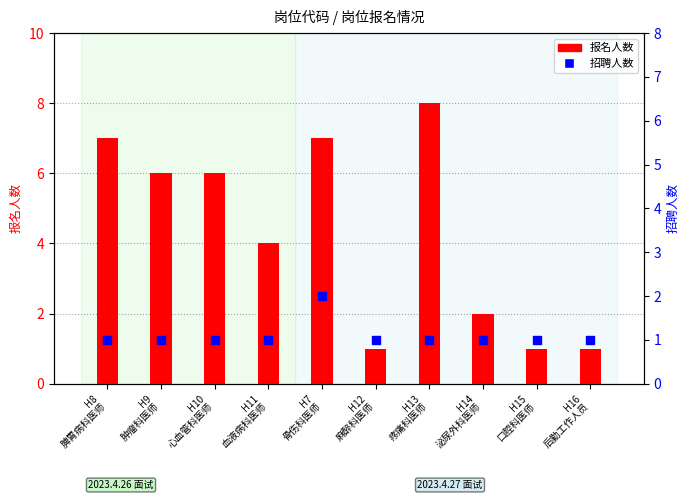

Is the value of 招聘人数 at H13
疼痛科医师 greater than the value of 报名人数 at H13
疼痛科医师?

No